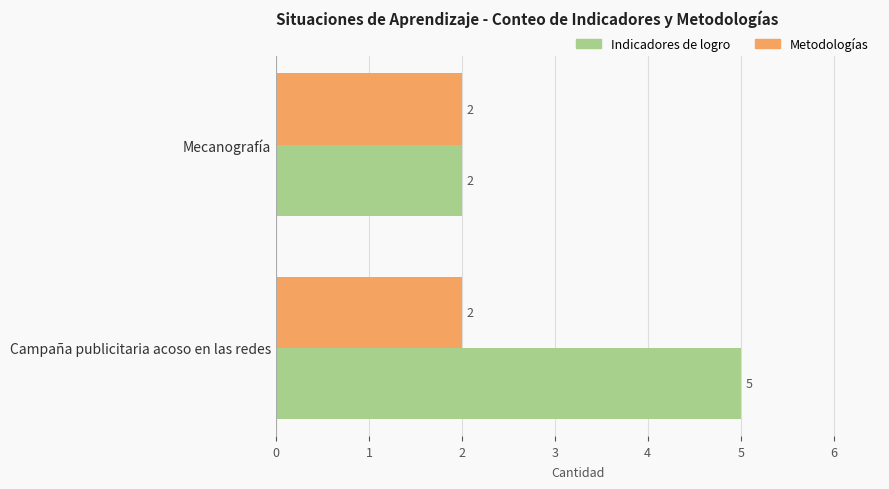

Rank the series by their average value, from highest to lowest.

Indicadores de logro, Metodologías